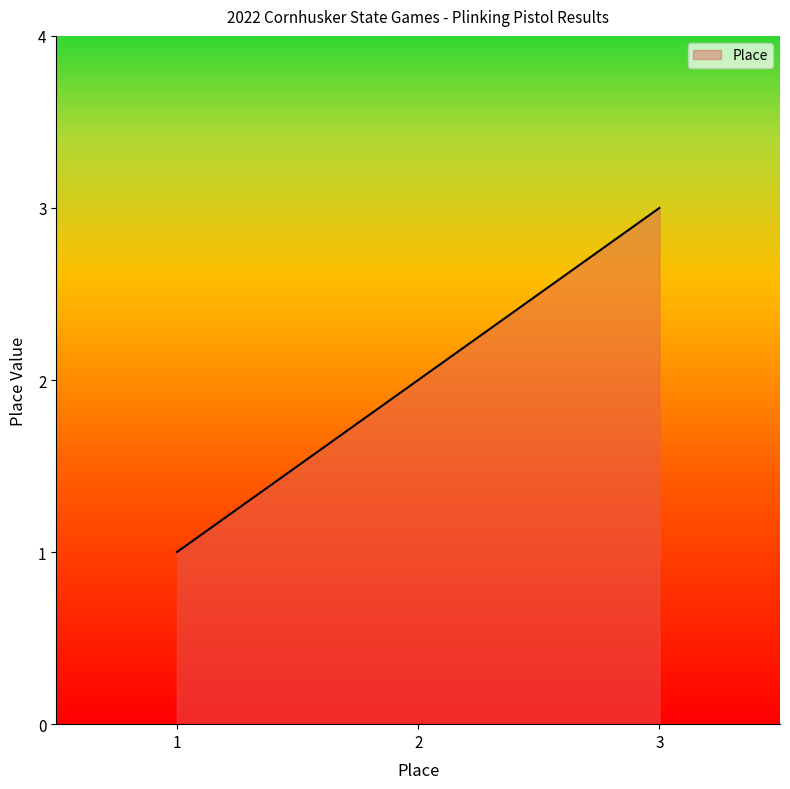

List the labels in order of value, smallest first.

1, 2, 3